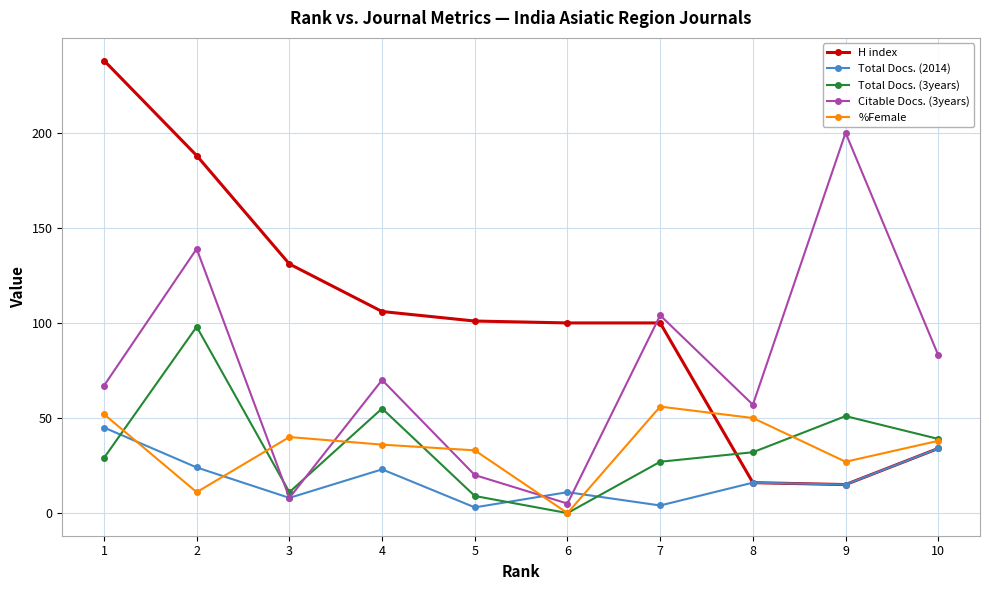

True or false: H index has a value of 101 at 5.

True